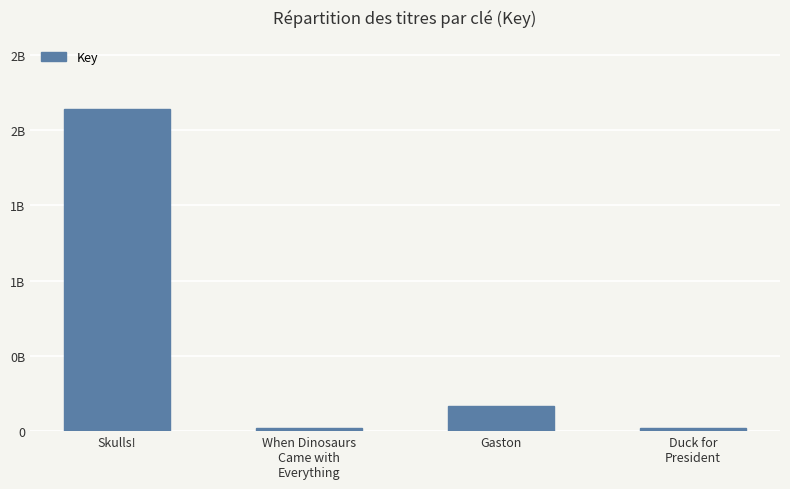

Between Gaston and Duck for
President, which is larger?

Gaston